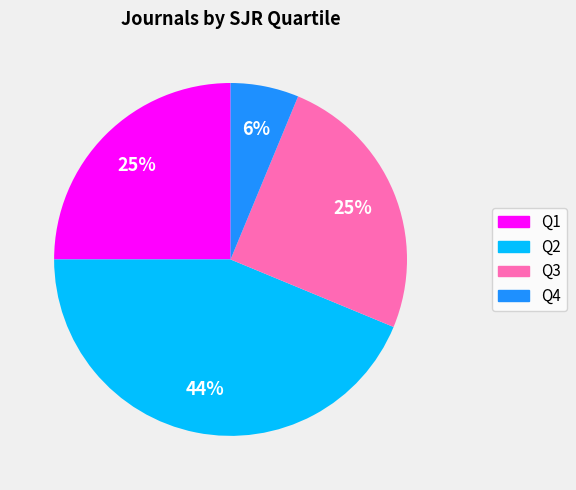

Which category has the biggest portion of the pie?

Q2